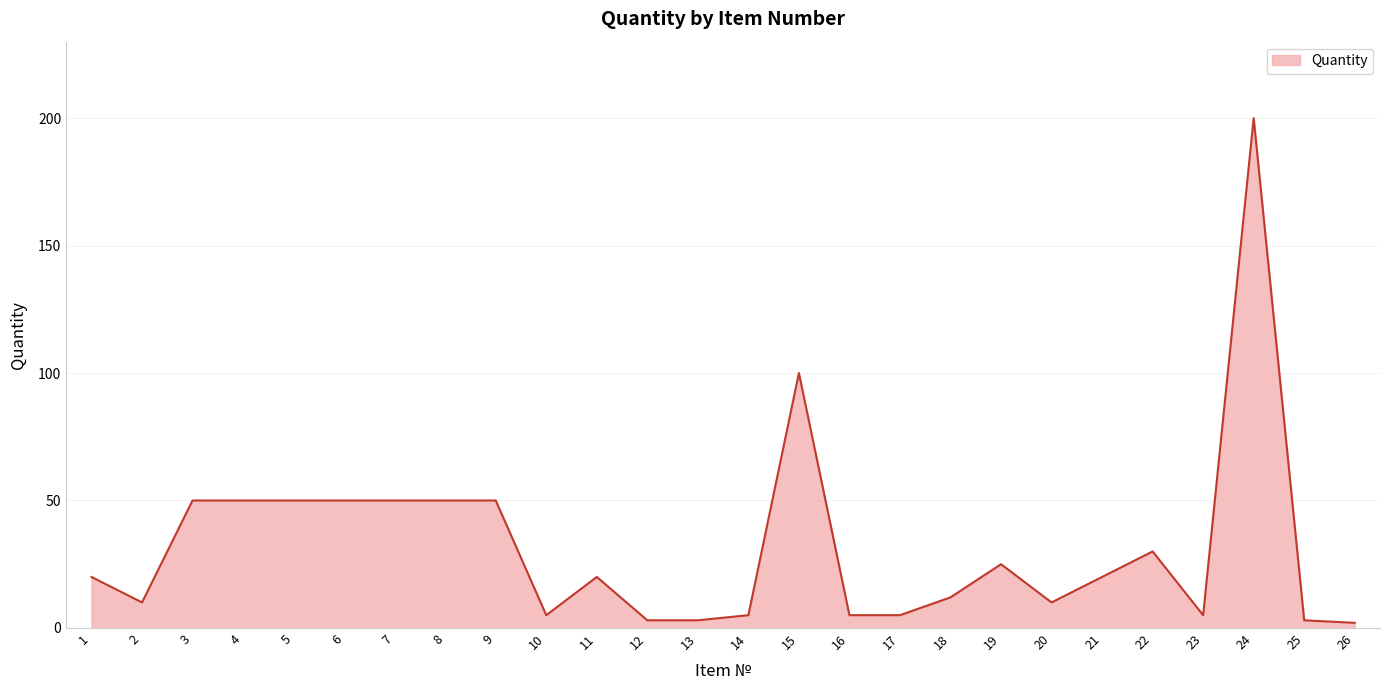

What is the change in value from 9 to 16?

-45